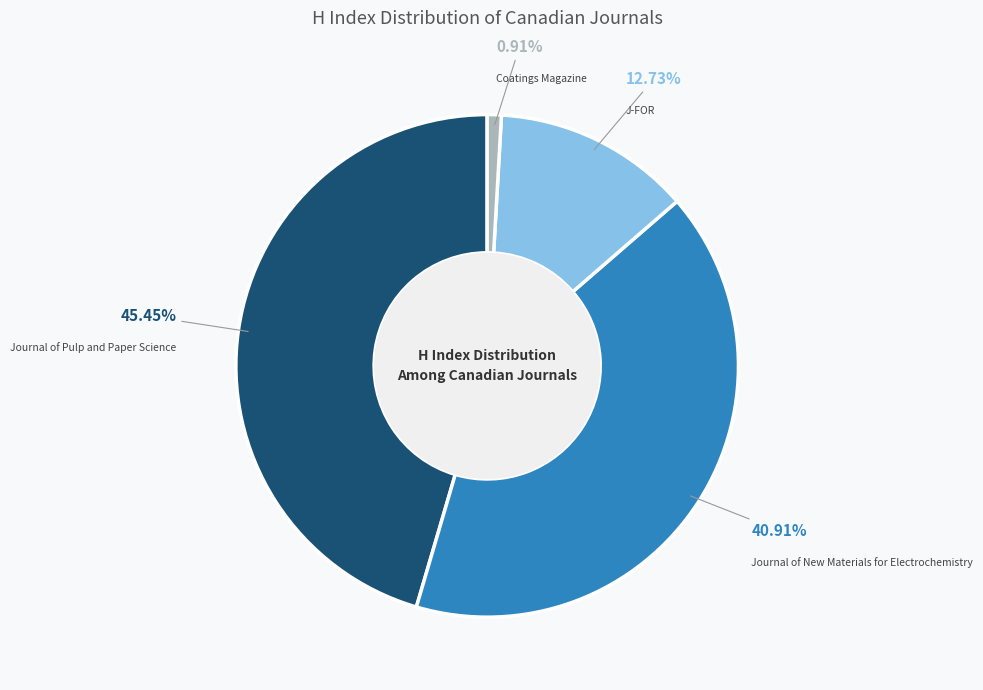

To the nearest percent, what percentage of the pie is Journal of Pulp and Paper Science?

45%